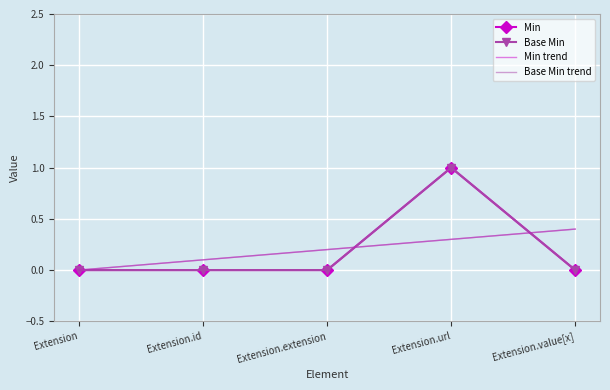

What position from the left is Extension.id?

2